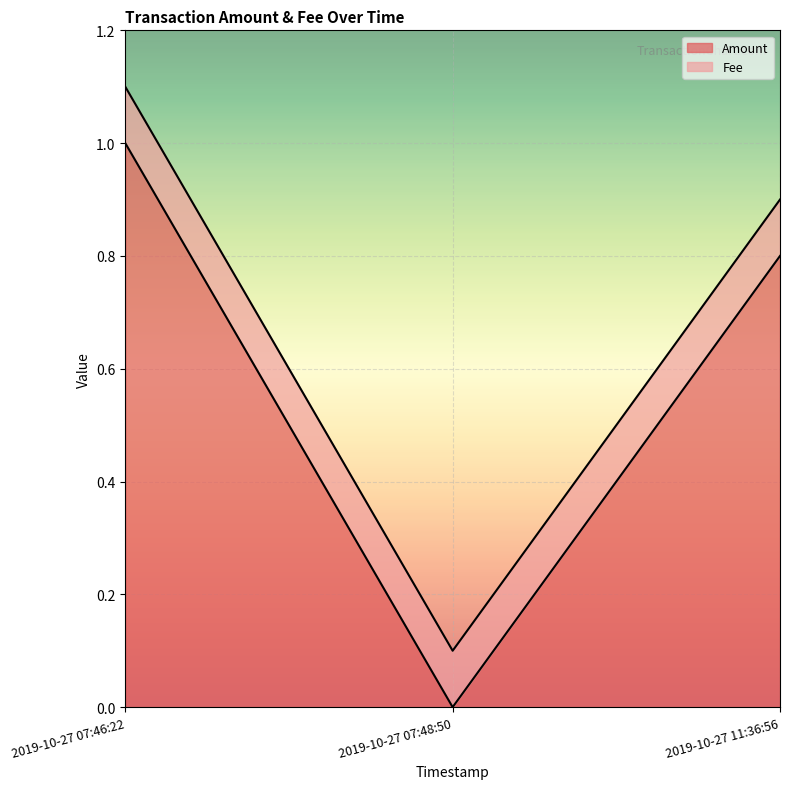

Does the chart display data point markers on the line(s)?

No